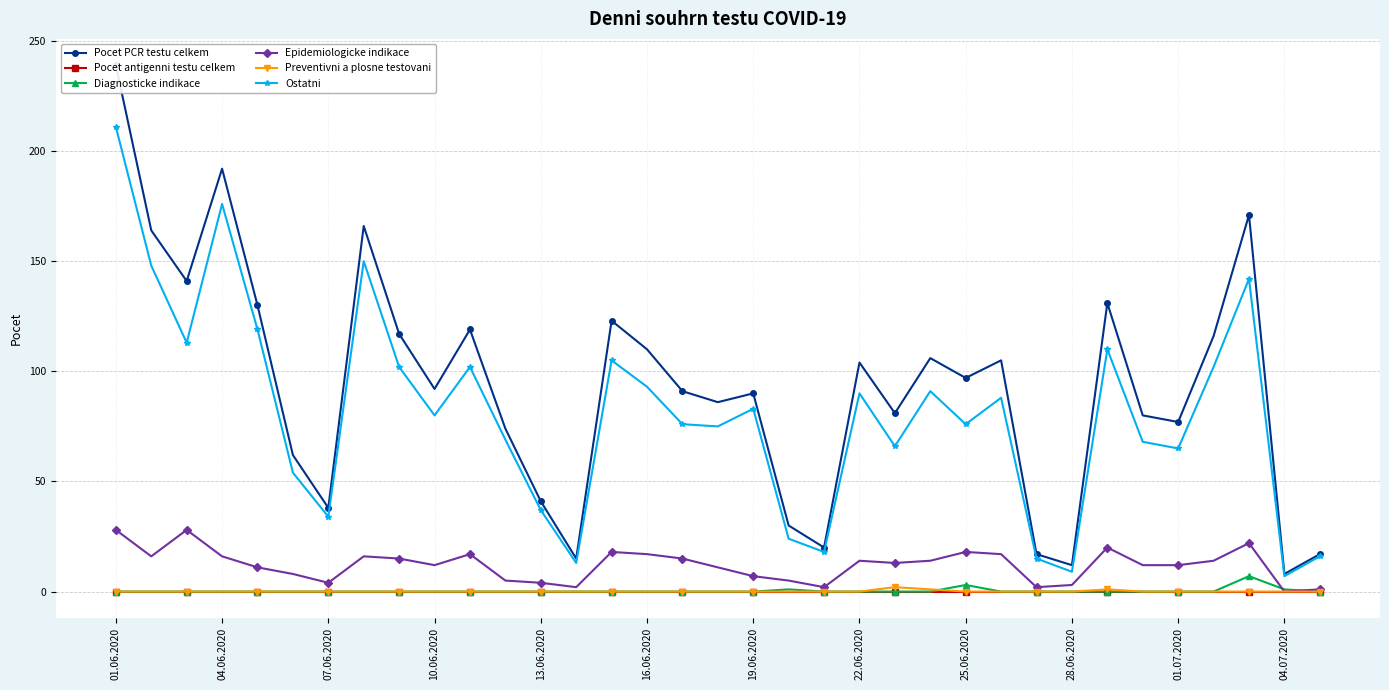

The value of Pocet antigenni testu celkem at 25.06.2020 is 0. True or false?

True